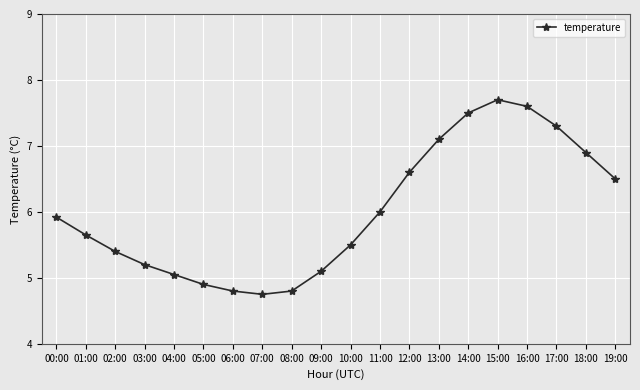

What value does the data have at 05:00?

4.9